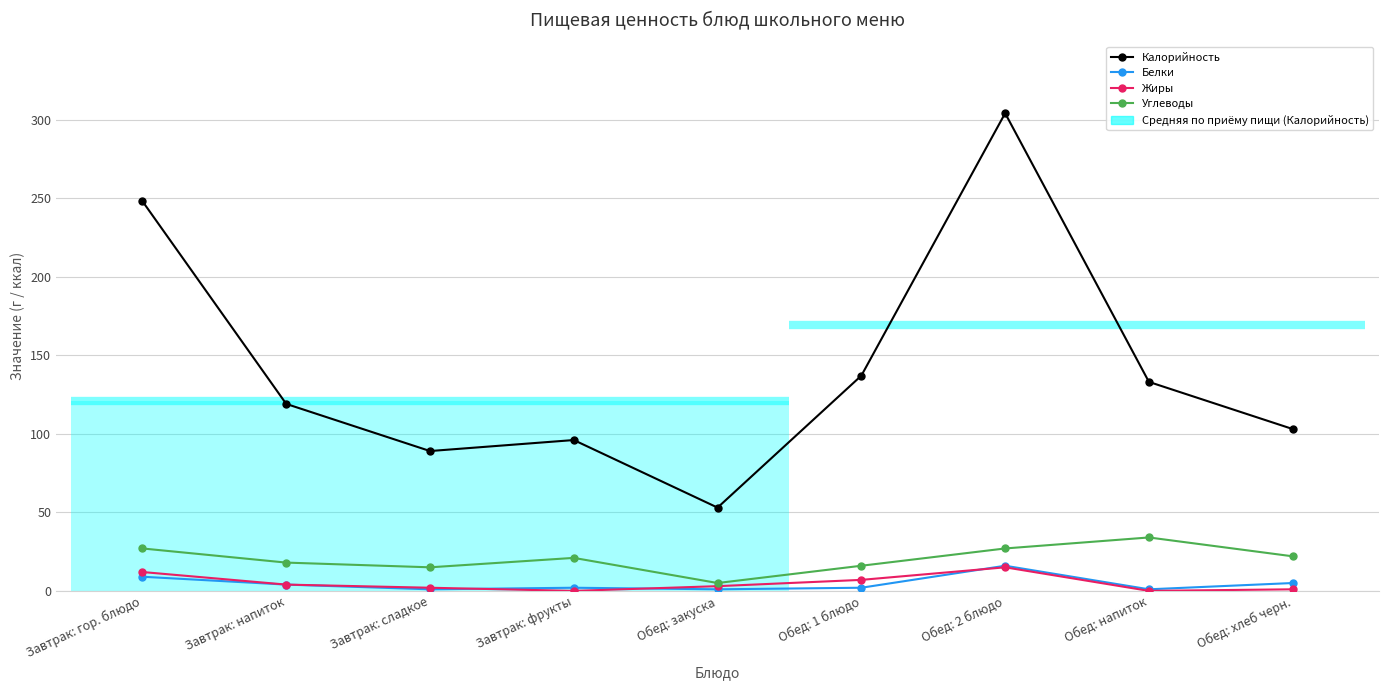

What is the sum of the Калорийность values at Обед: хлеб черн. and Завтрак: напиток?

222